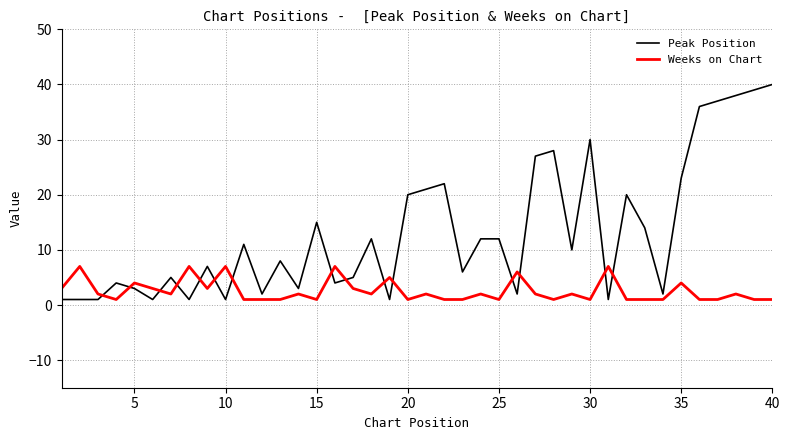

What is the greatest value displayed?

40